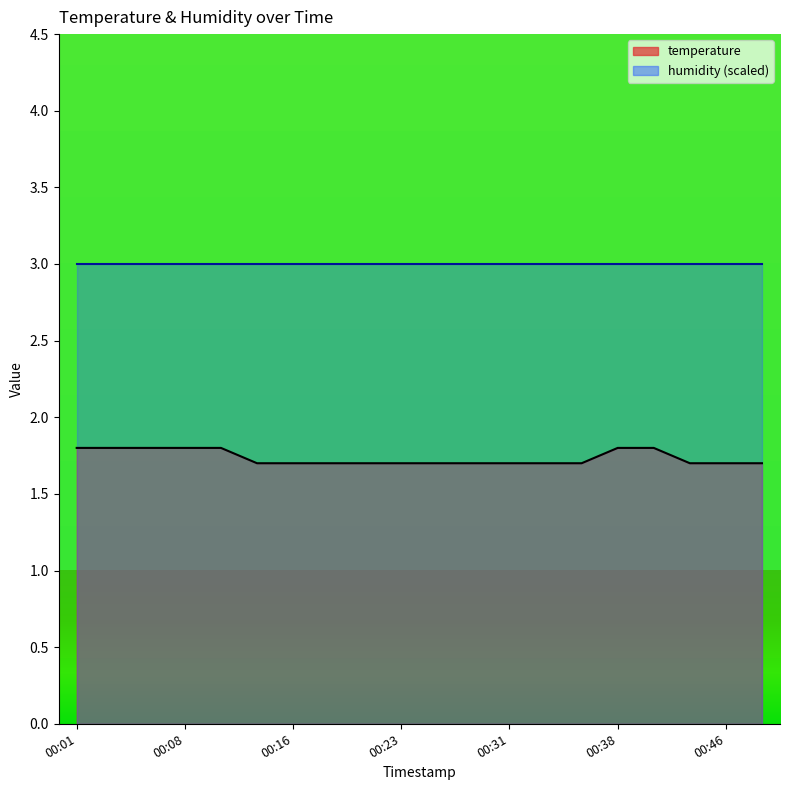

Between 00:31 and 00:46, which is larger?

00:31